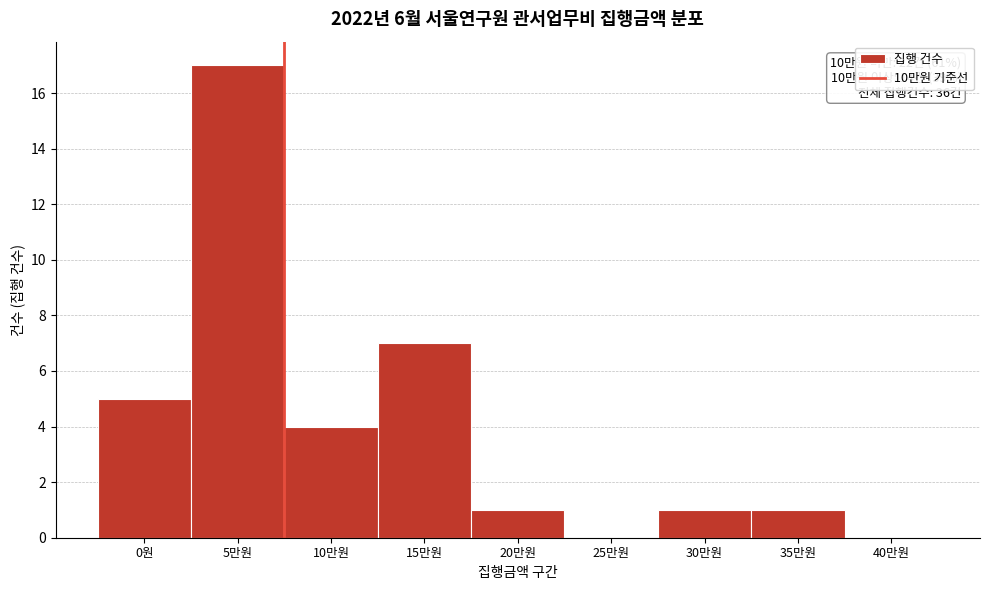

Reading left to right, what are all the values shown in this chart?

0원=5	5만원=17	10만원=4	15만원=7	20만원=1	25만원=0	30만원=1	35만원=1	40만원=0